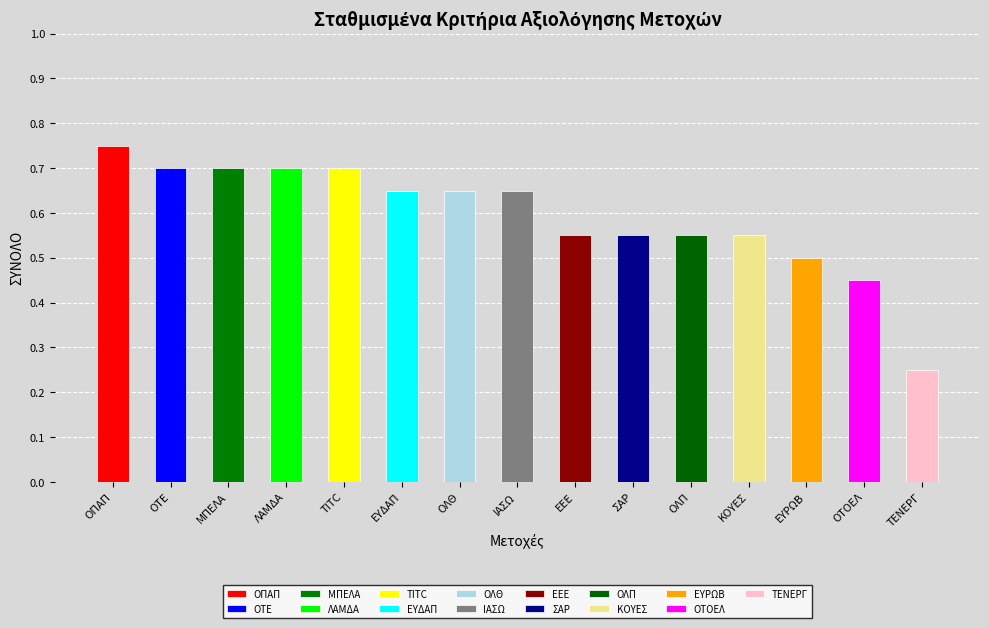

Count the values in the range 0 to 1.

15